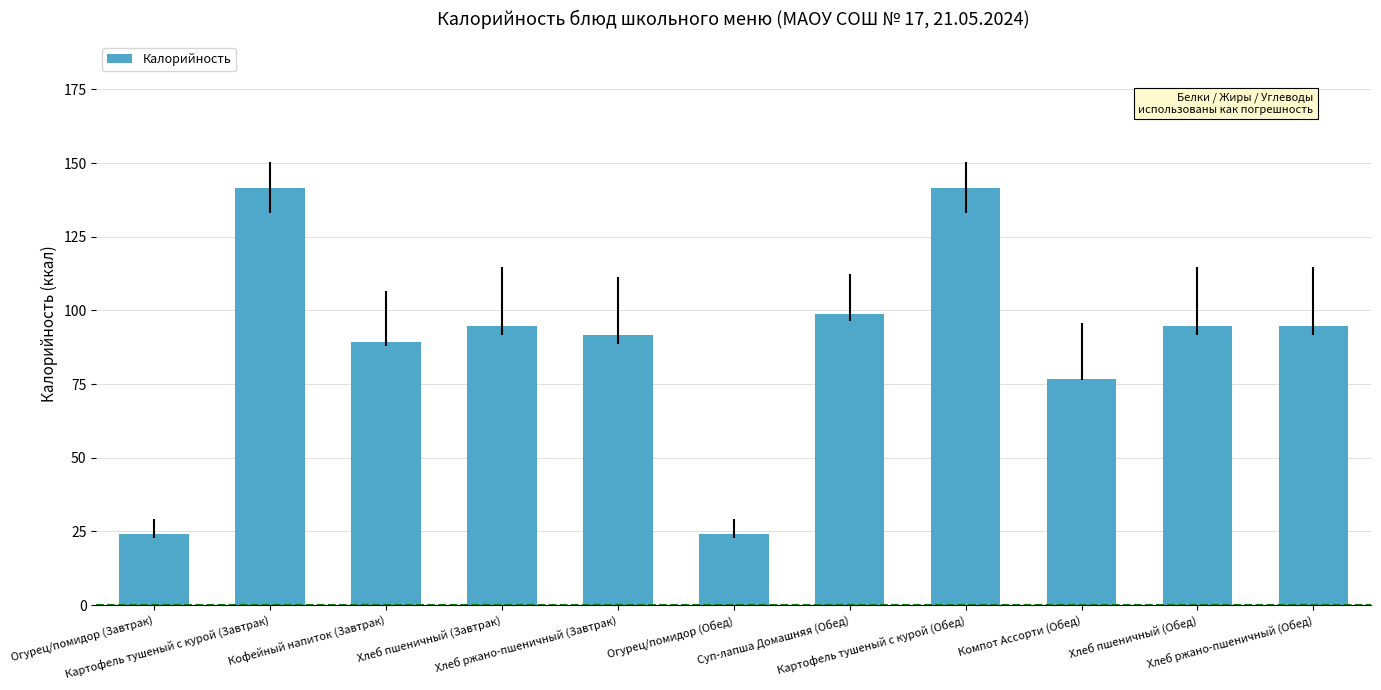

What is the sum of all values?

971.9